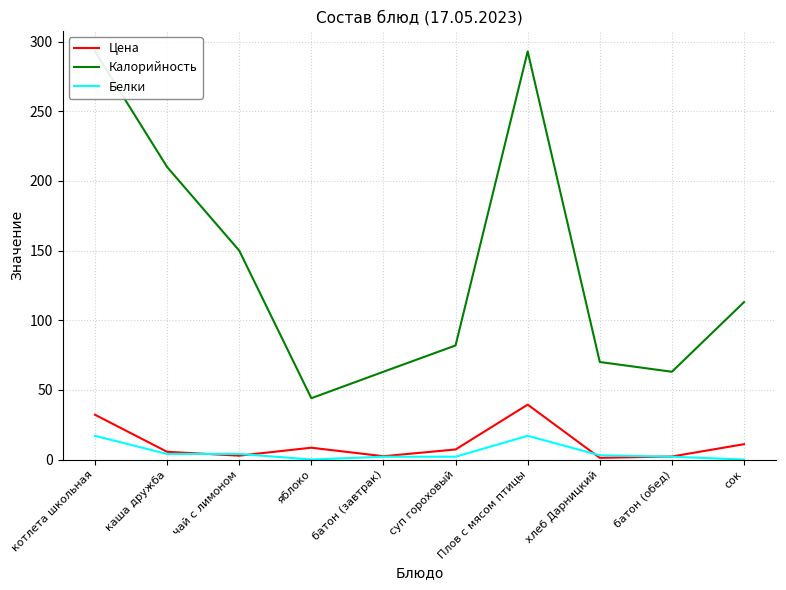

Reading left to right, extract all data points from this chart.

Цена: котлета школьная=32.1	каша дружба=5.5	чай с лимоном=2.8	яблоко=8.5	батон (завтрак)=2.4	суп гороховый=7.2	Плов с мясом птицы=39.4	хлеб Дарницкий=1.2	батон (обед)=2.2	сок=11.0
Калорийность: котлета школьная=293.0	каша дружба=210.0	чай с лимоном=150.0	яблоко=44.0	батон (завтрак)=63.0	суп гороховый=81.9	Плов с мясом птицы=293.0	хлеб Дарницкий=70.0	батон (обед)=63.0	сок=113.0
Белки: котлета школьная=17.0	каша дружба=4.0	чай с лимоном=4.0	яблоко=0.0	батон (завтрак)=2.0	суп гороховый=2.0	Плов с мясом птицы=17.0	хлеб Дарницкий=3.0	батон (обед)=2.0	сок=0.0